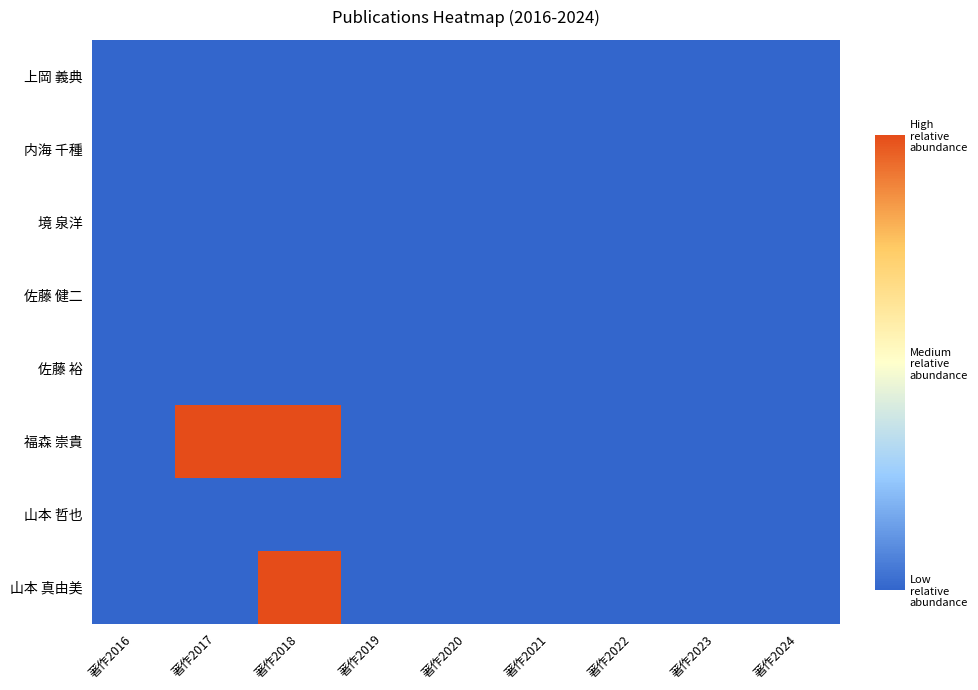

Which series changed the most between 著作2016 and 著作2024?

上岡 義典